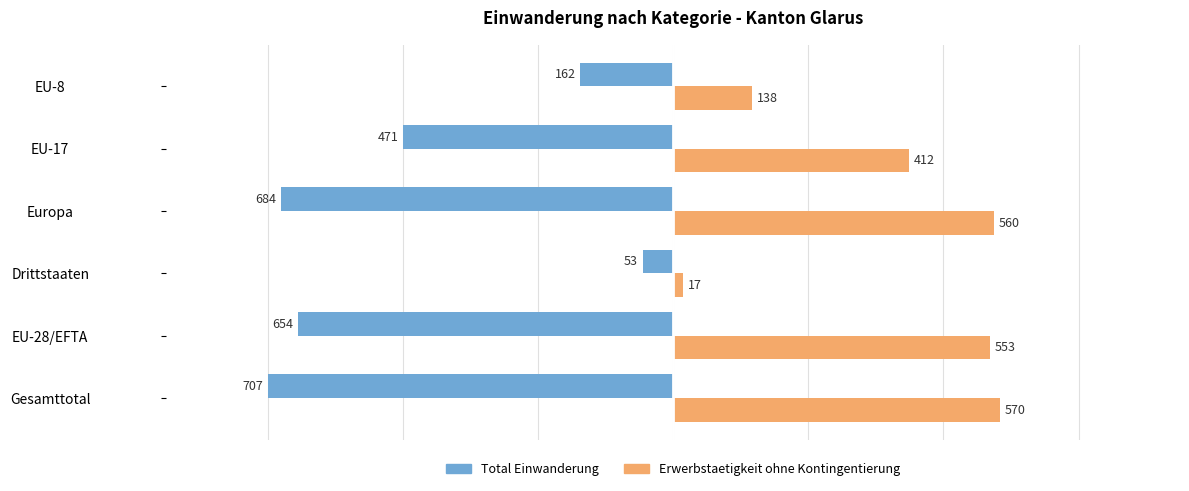

At EU-8, list the series in order from largest to smallest.

Erwerbstaetigkeit ohne Kontingentierung, Total Einwanderung